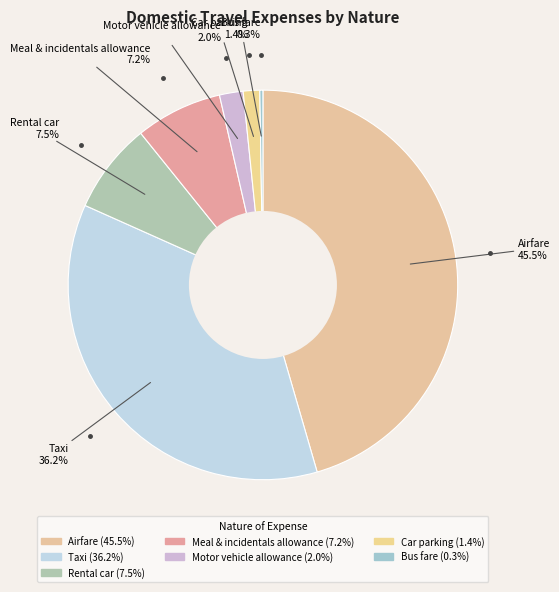

To the nearest percent, what is the average slice percentage?

14%